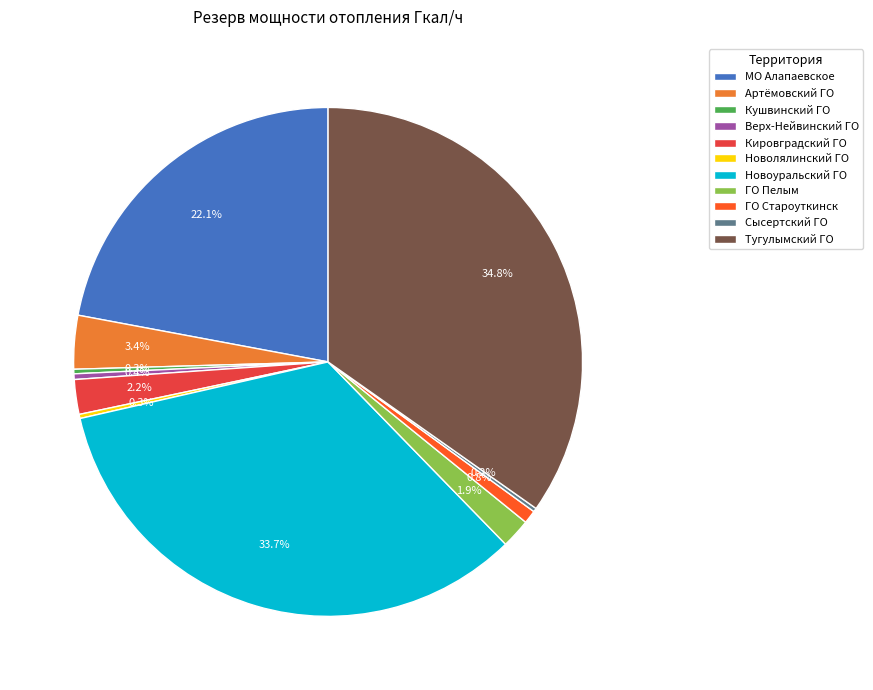

How much of the chart is everything except ГО Староуткинск?

99.2%